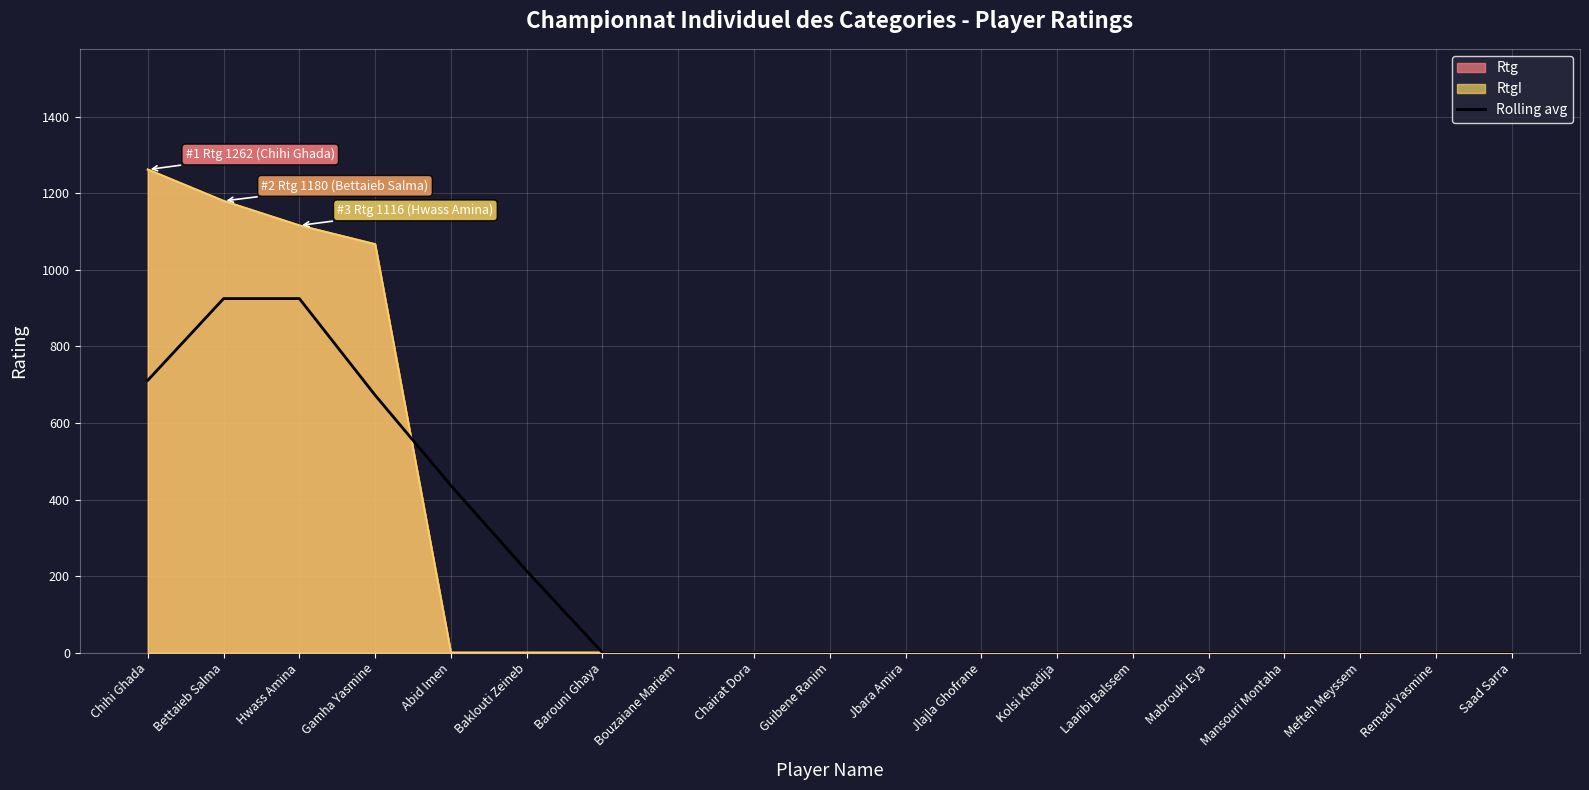

Between Guibene Ranim and Abid Imen, which is larger?

Abid Imen